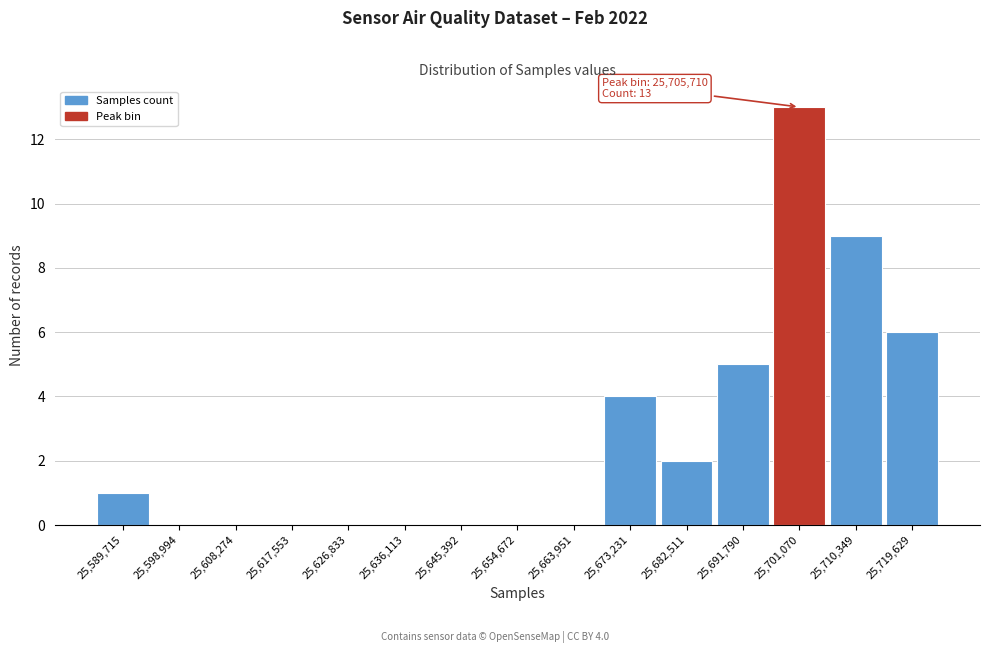

Reading right to left, list all the values displayed in this chart.

25,719,629=6	25,710,349=9	25,701,070=13	25,691,790=5	25,682,511=2	25,673,231=4	25,663,951=0	25,654,672=0	25,645,392=0	25,636,113=0	25,626,833=0	25,617,553=0	25,608,274=0	25,598,994=0	25,589,715=1